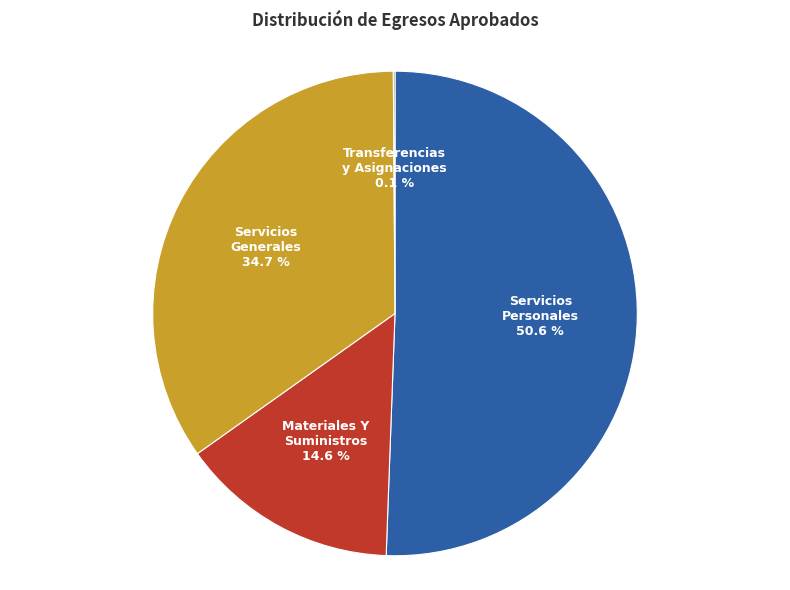

What percentage is the Servicios Personales slice, to the nearest percent?

51%